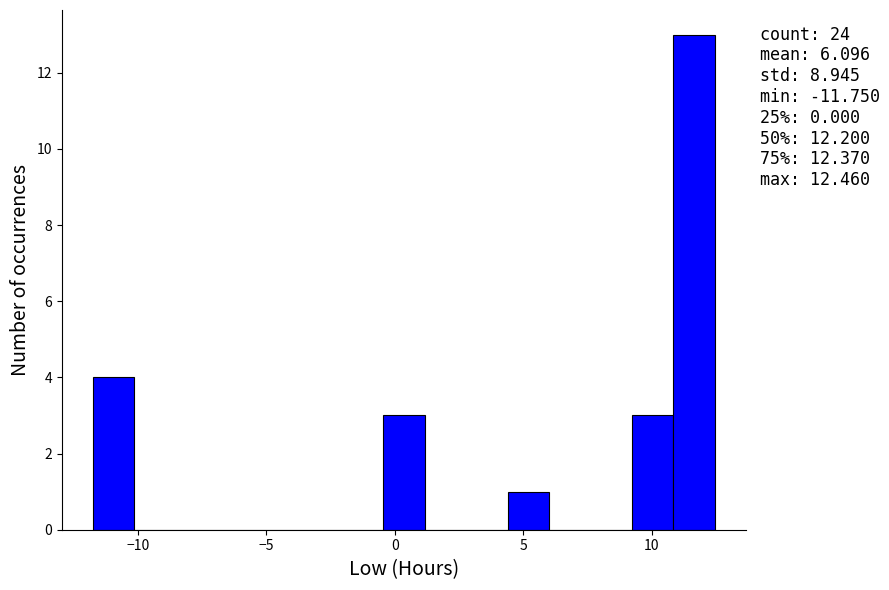

Around what value on the x-axis is the tallest bar? Give the approximate position of its centre, as read against the axis.

11.5